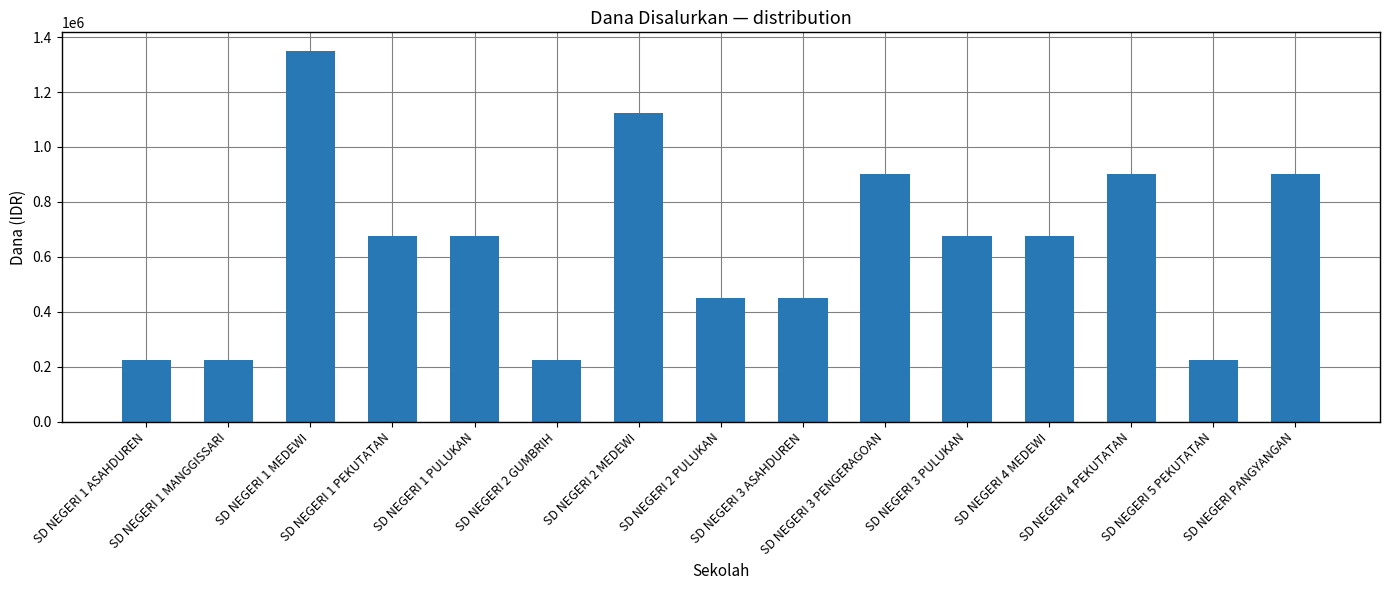

What is the value of the 4th bar from the left?

675000